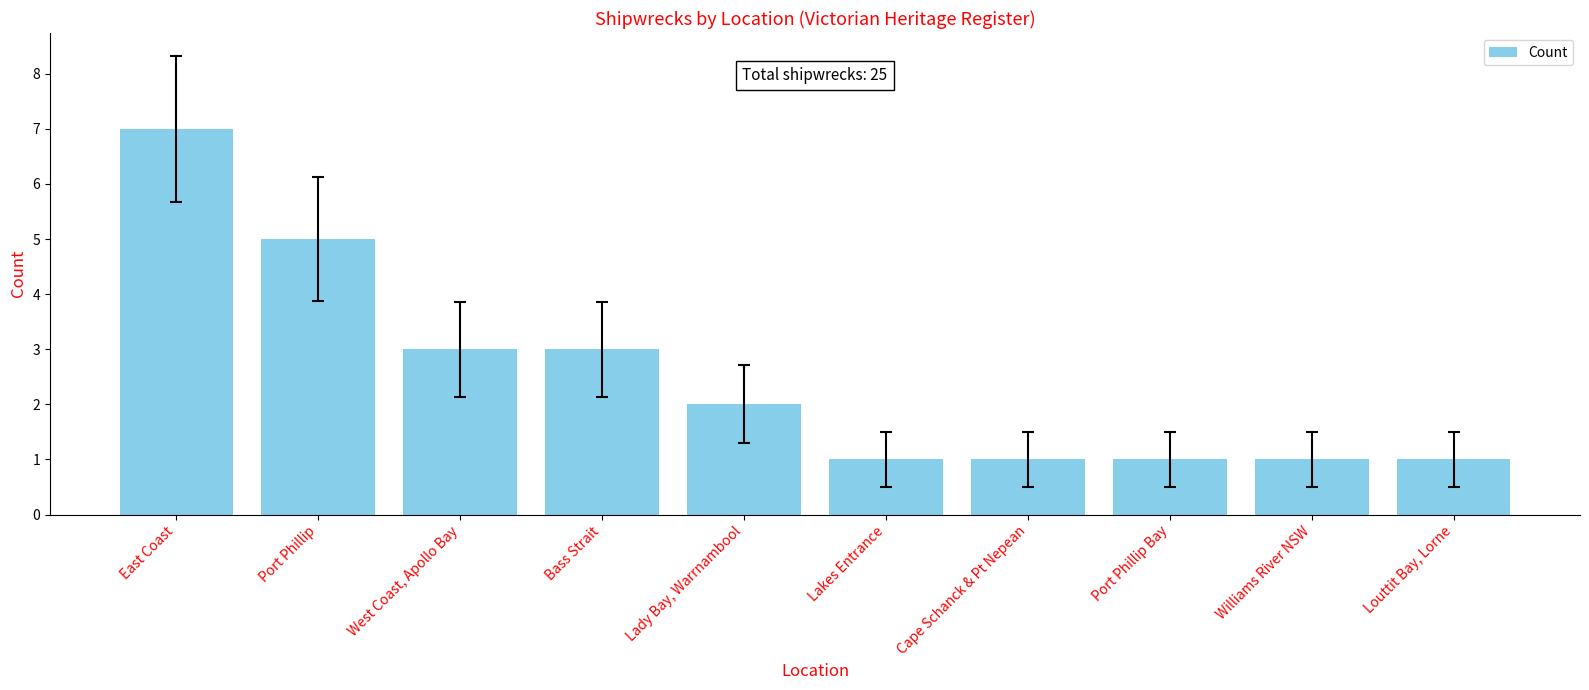

What is the difference between the maximum and minimum values?

6